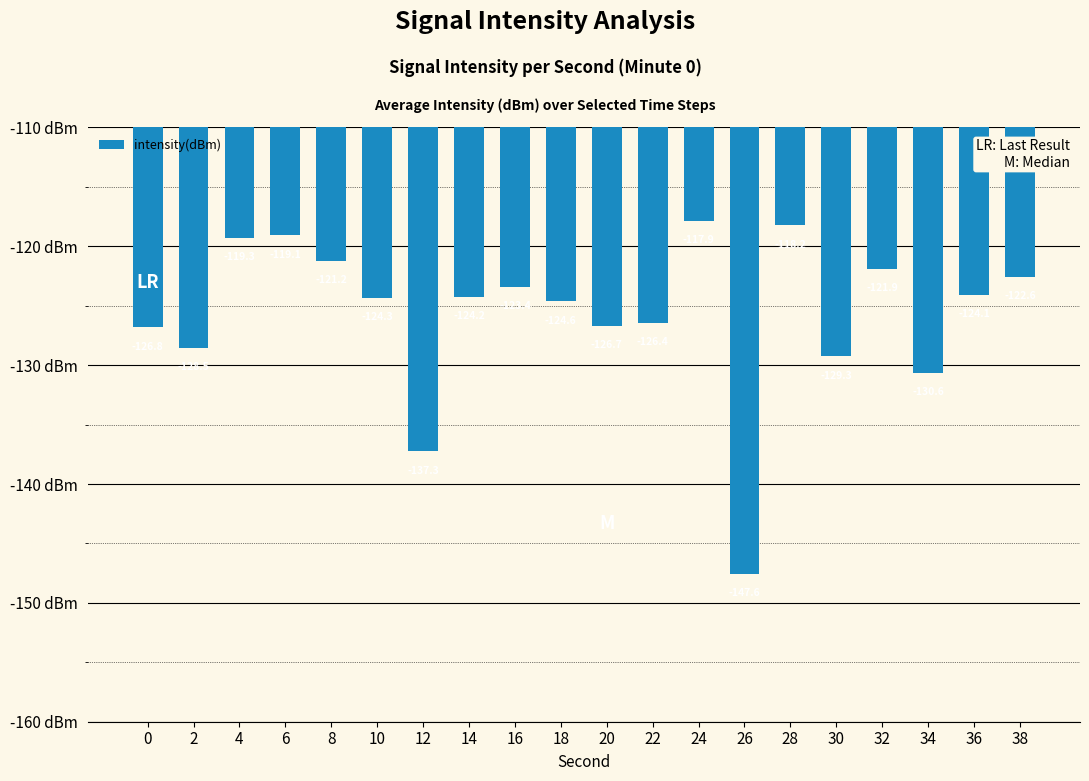

How many bars are there in total?

20